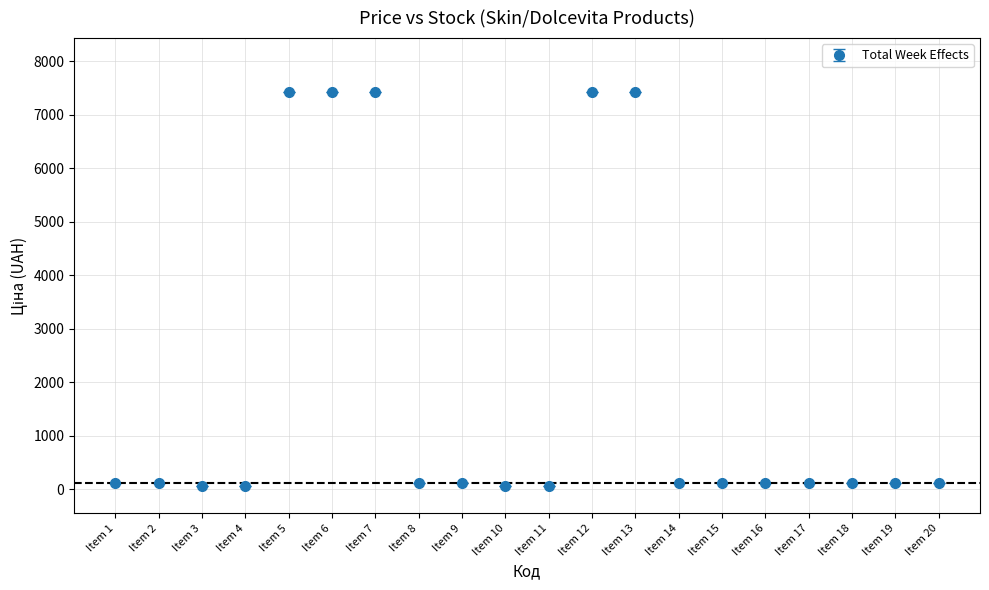

What is the value of the 7th point from the left?

7436.2